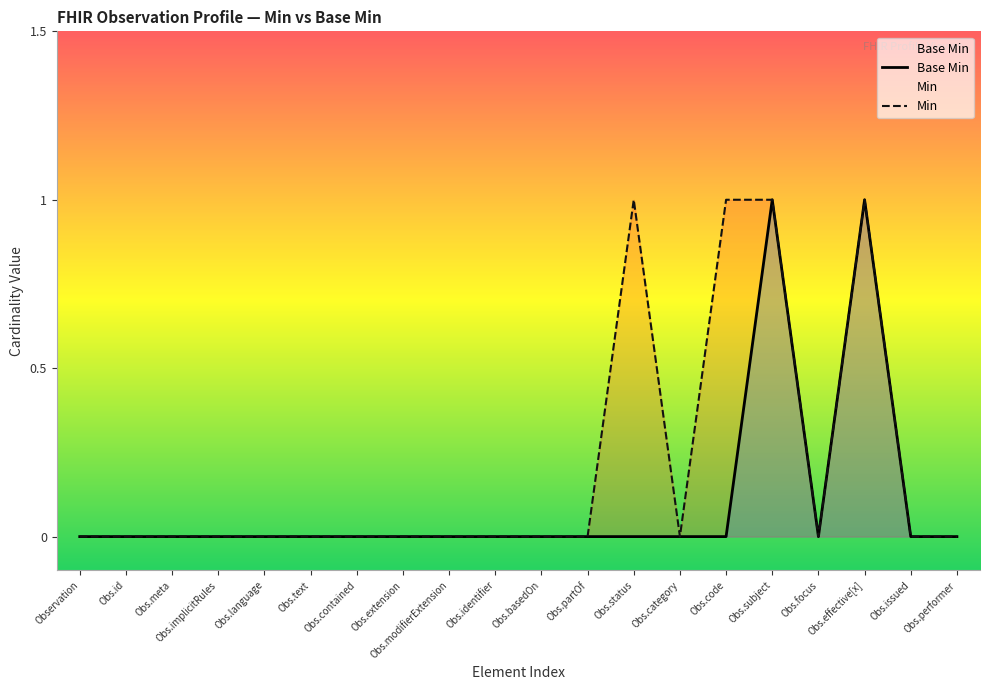

What is the sum of all Base Min values?

2